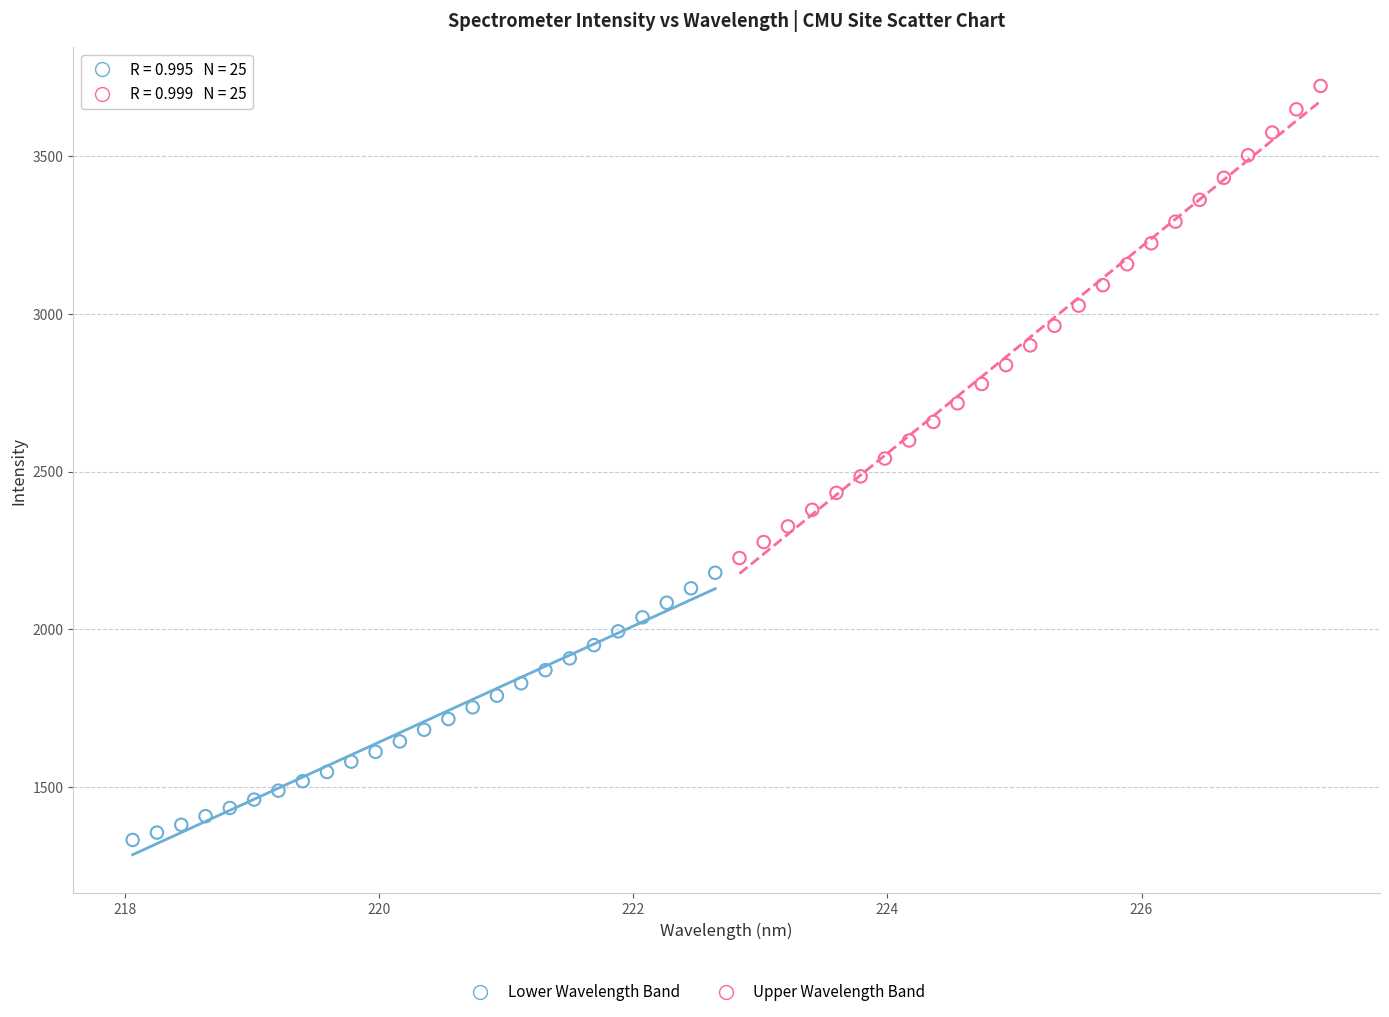

Which series has the largest Y range (max minus min)?

Upper Wavelength Band